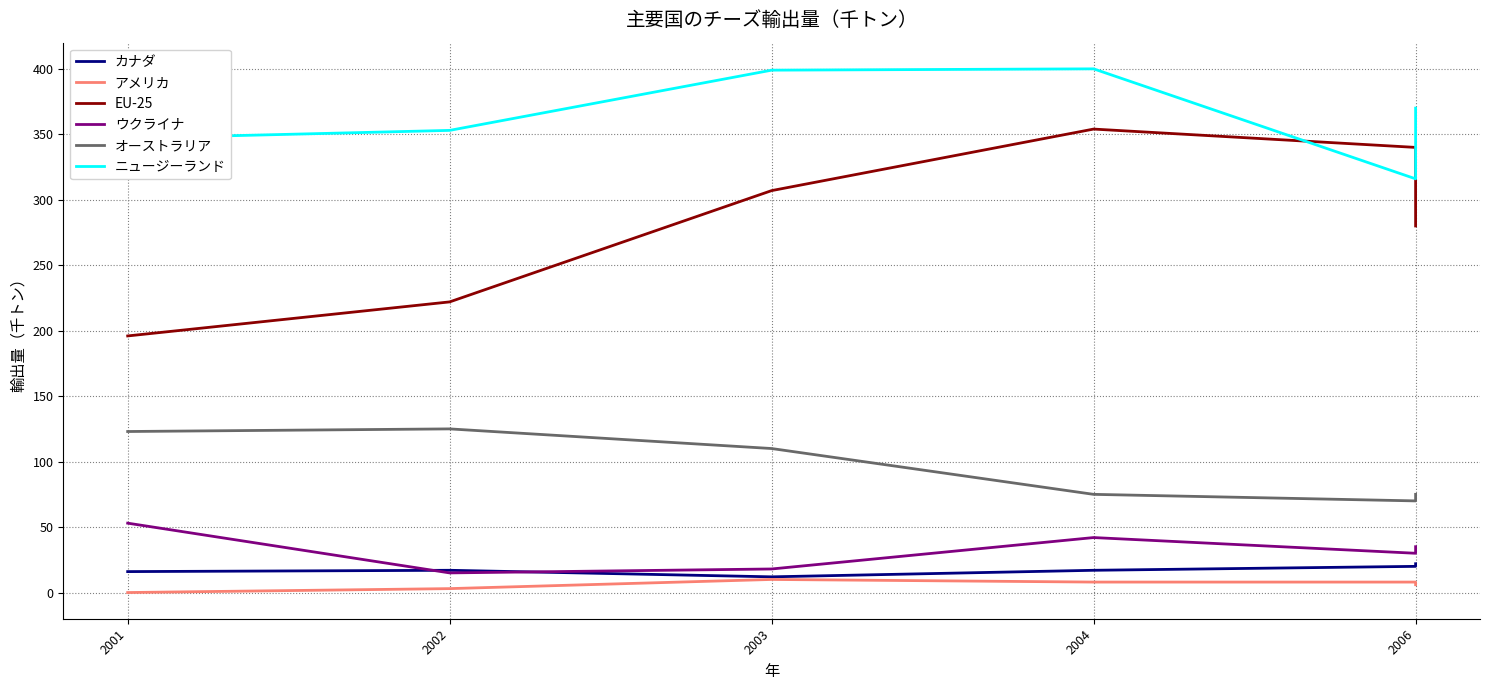

True or false: アメリカ and EU-25 intersect in this chart.

False